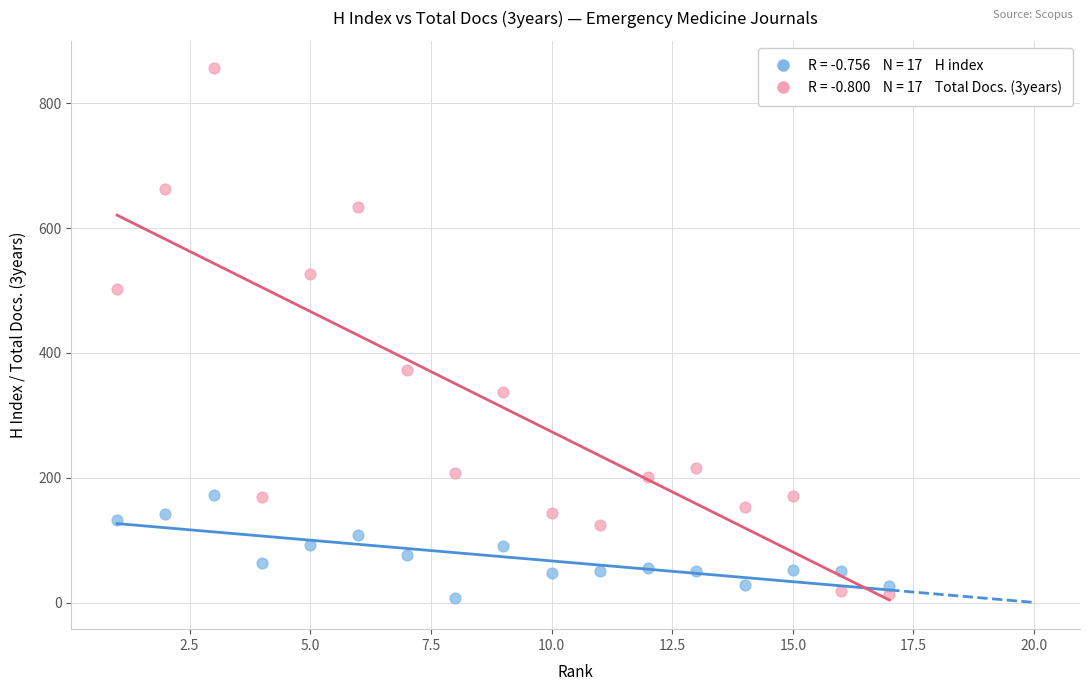

Across all series, what Y value is closest to 432?

373